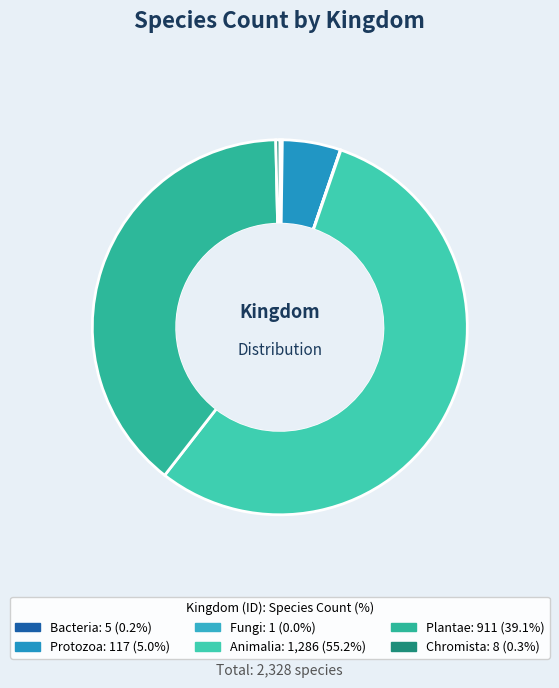

Count the number of slices in the pie.

6